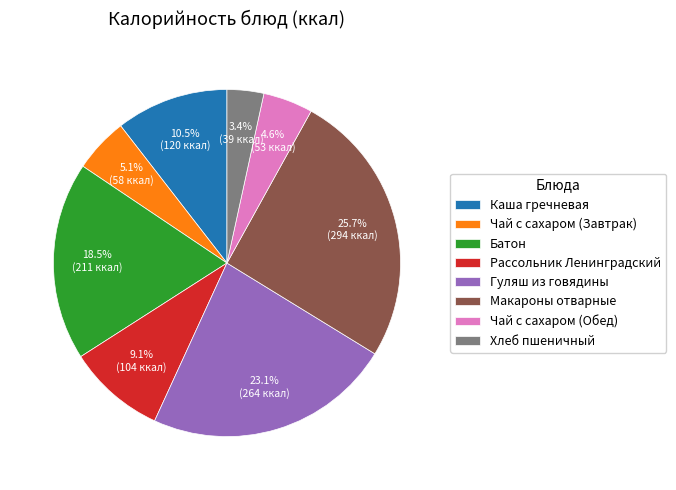

Is there any slice that represents more than half of the pie?

No